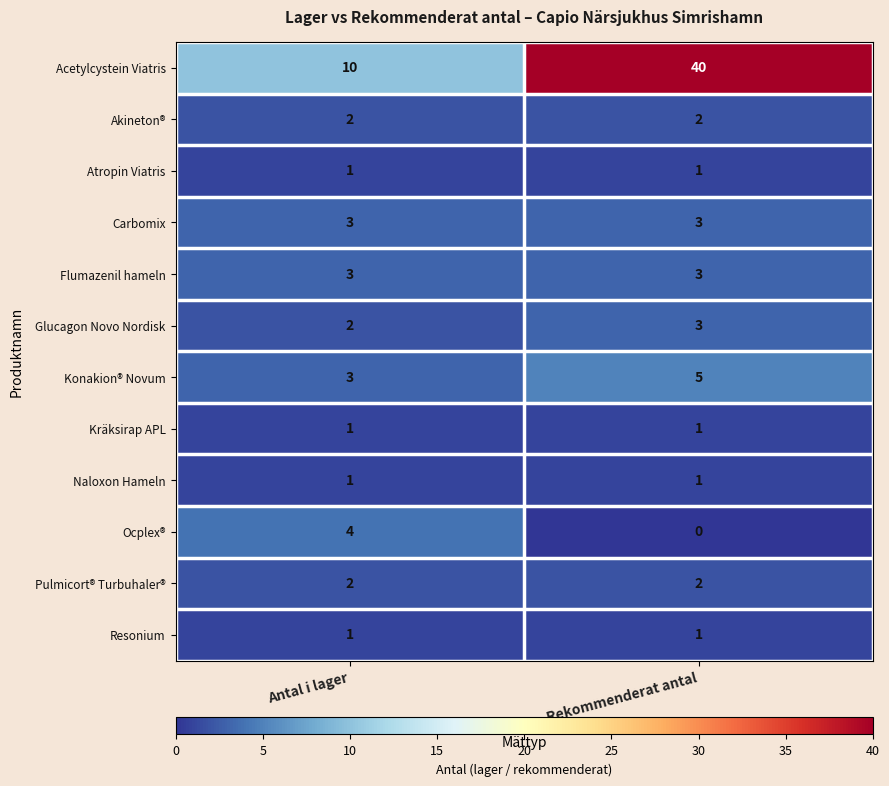

List the labels in order of Konakion® Novum value, smallest first.

Antal i lager, Rekommenderat antal